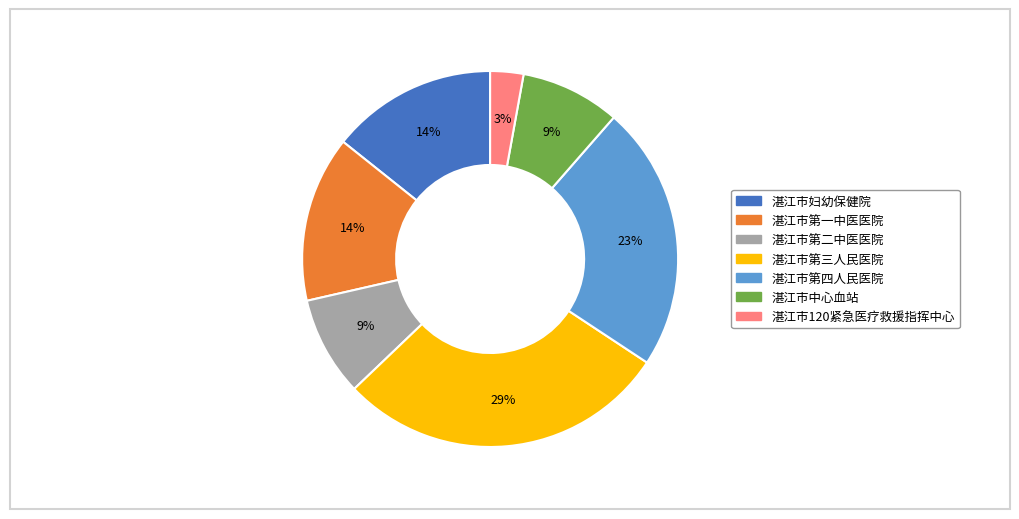

Is there a majority slice in this chart?

No